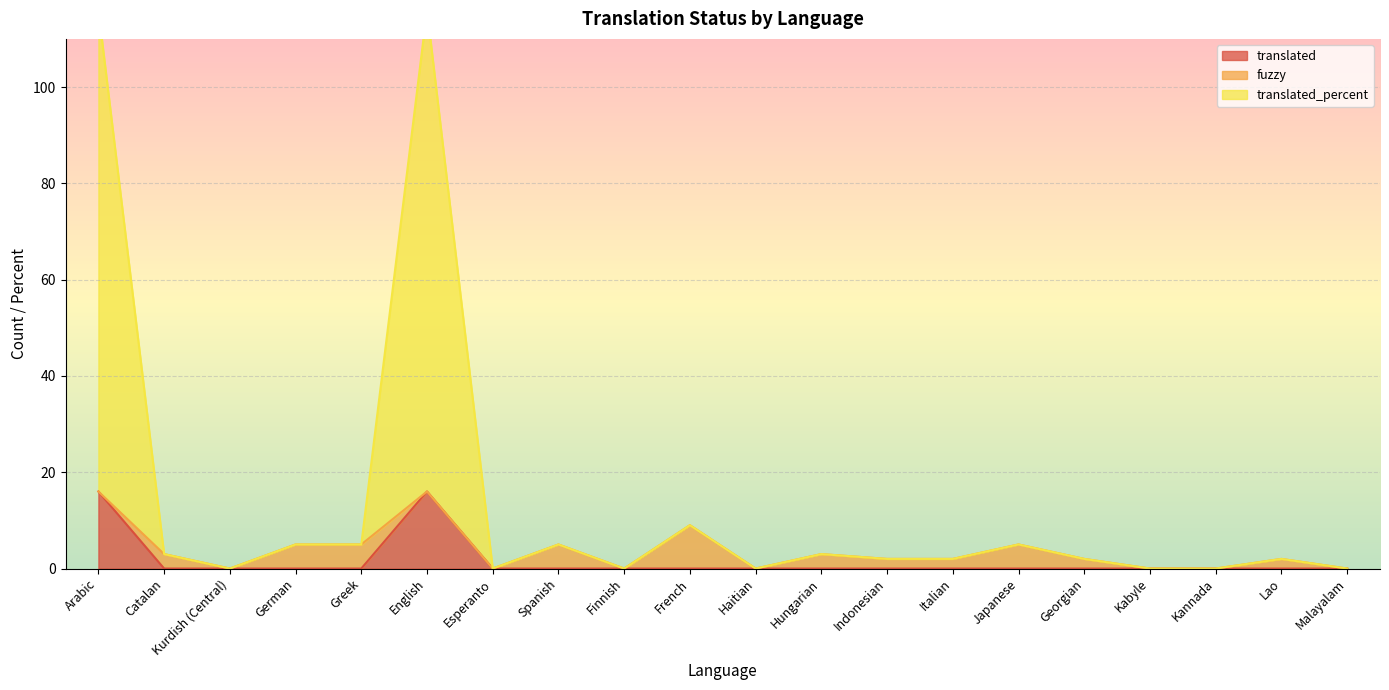

True or false: translated_percent and translated cross at least once.

False